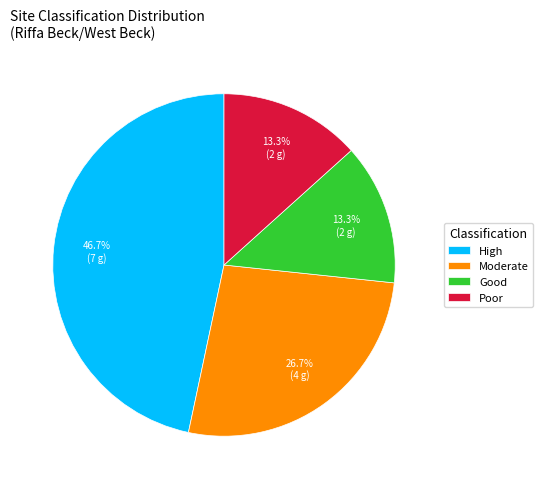

Which slice is the largest?

High